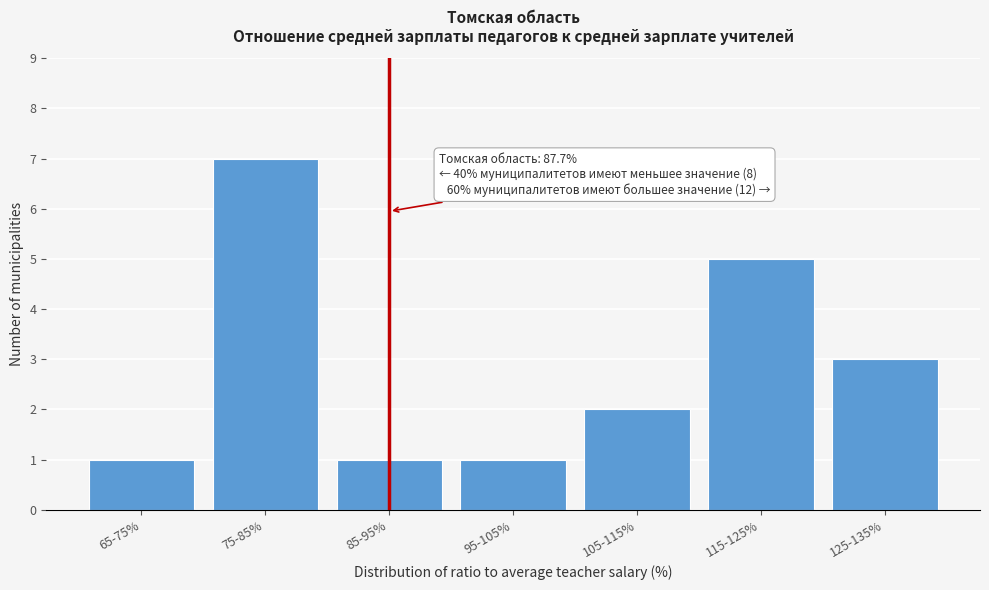

Reading left to right, what are all the values shown in this chart?

1	7	1	1	2	5	3